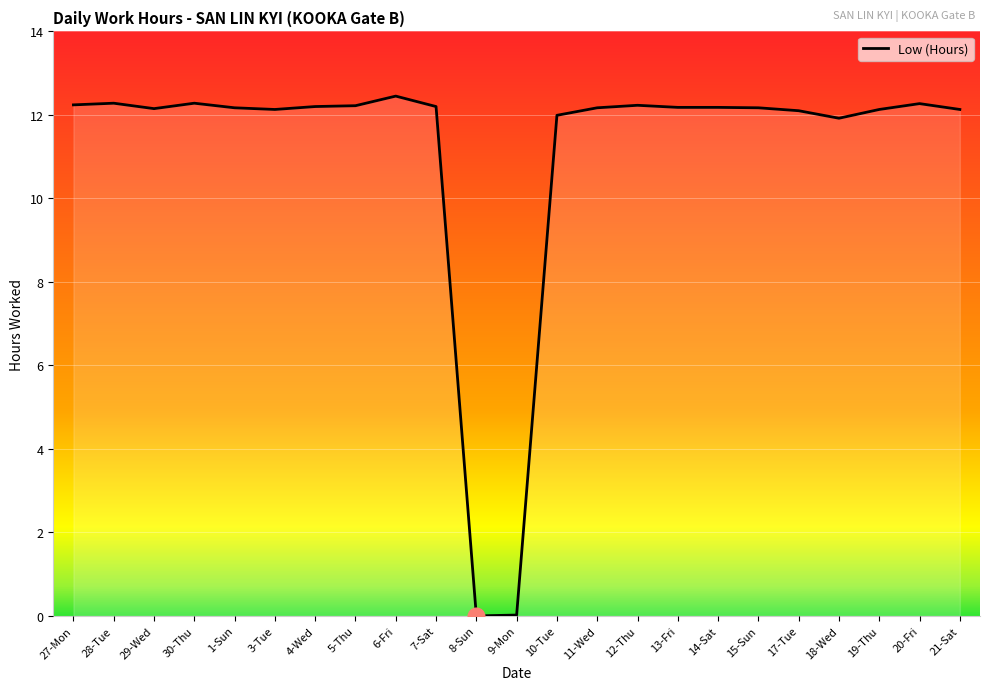

What is the approximate value at 29-Wed?

12.2